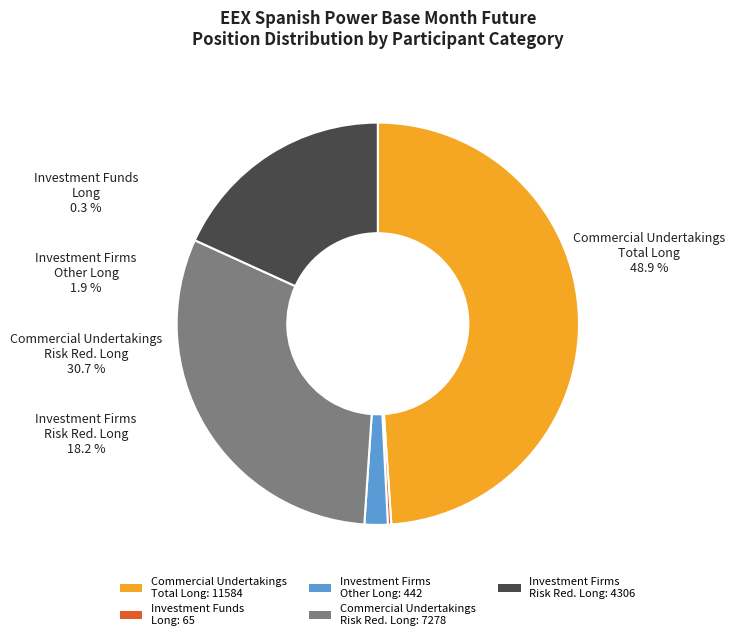

The Investment Firms
Other Long
4306 slice represents 18% of the pie. True or false?

True